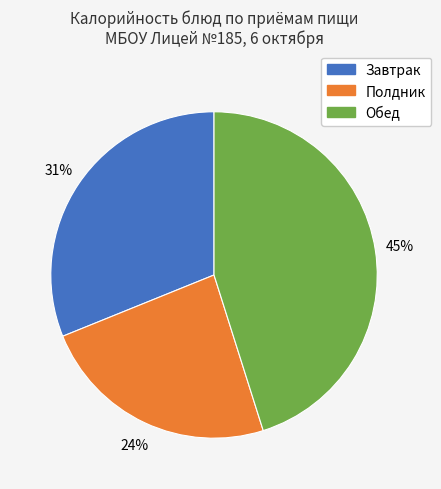

To the nearest percent, what is the difference between the largest and smallest slice percentages?

21%